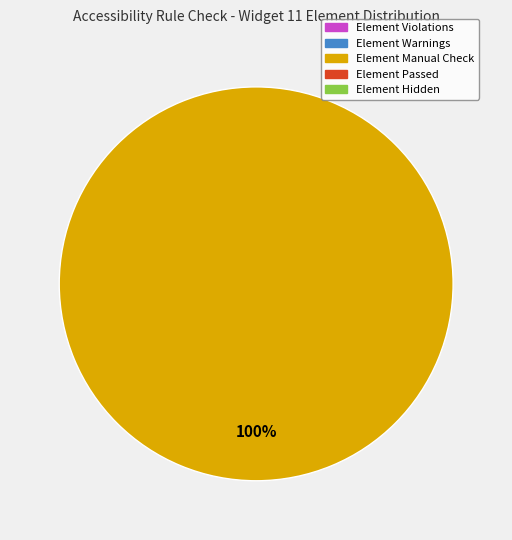

Is there a majority slice in this chart?

Yes